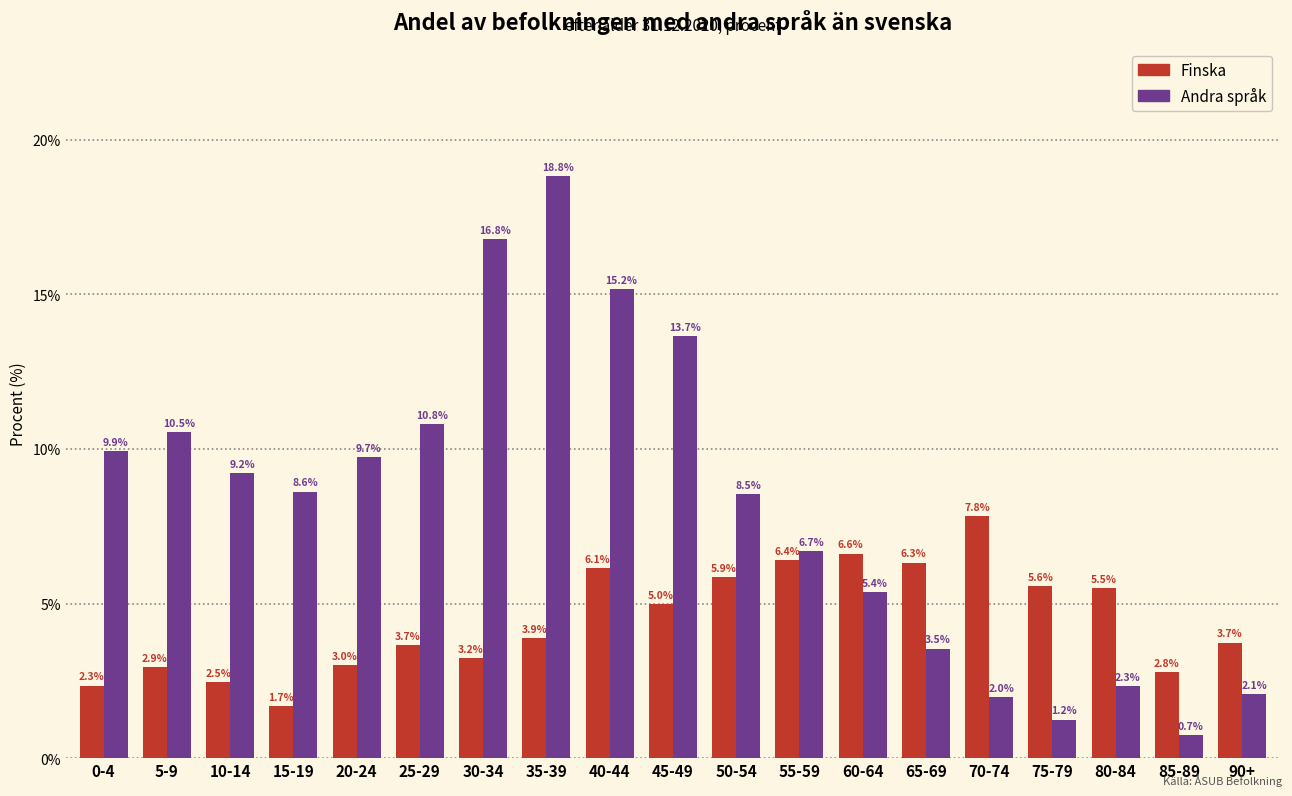

Reading right to left, list all the values displayed in this chart.

Finska: 3.7	2.8	5.5	5.6	7.8	6.3	6.6	6.4	5.9	5.0	6.1	3.9	3.2	3.7	3.0	1.7	2.5	2.9	2.3
Andra språk: 2.1	0.7	2.3	1.2	2.0	3.5	5.4	6.7	8.5	13.7	15.2	18.8	16.8	10.8	9.7	8.6	9.2	10.5	9.9